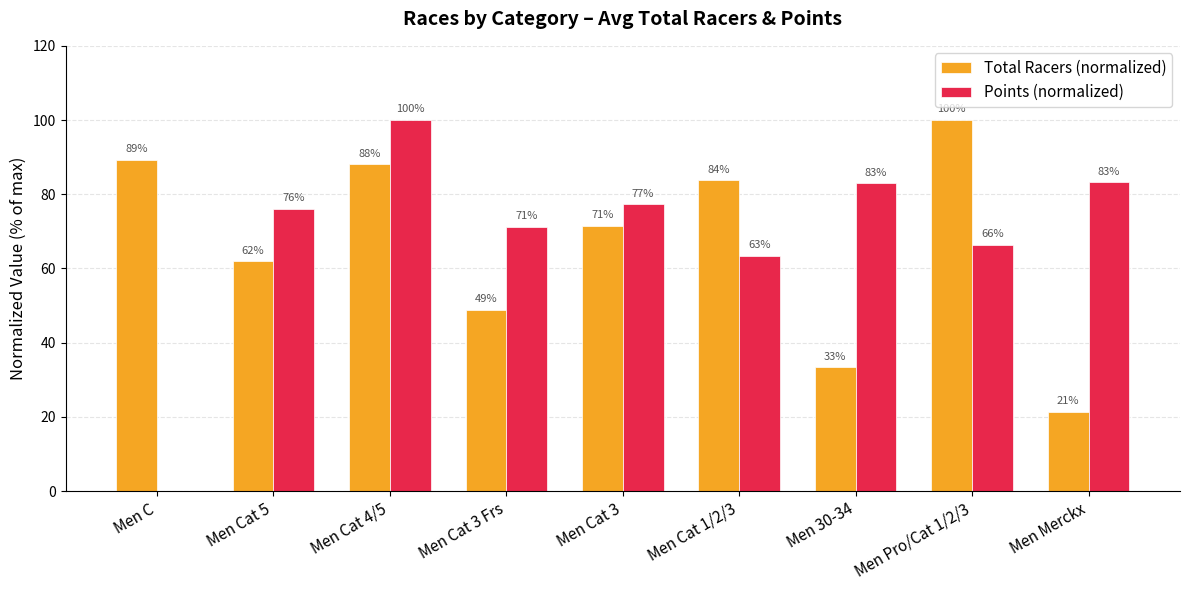

Is it true that Points (normalized) equals 61.8 at Men C?

False